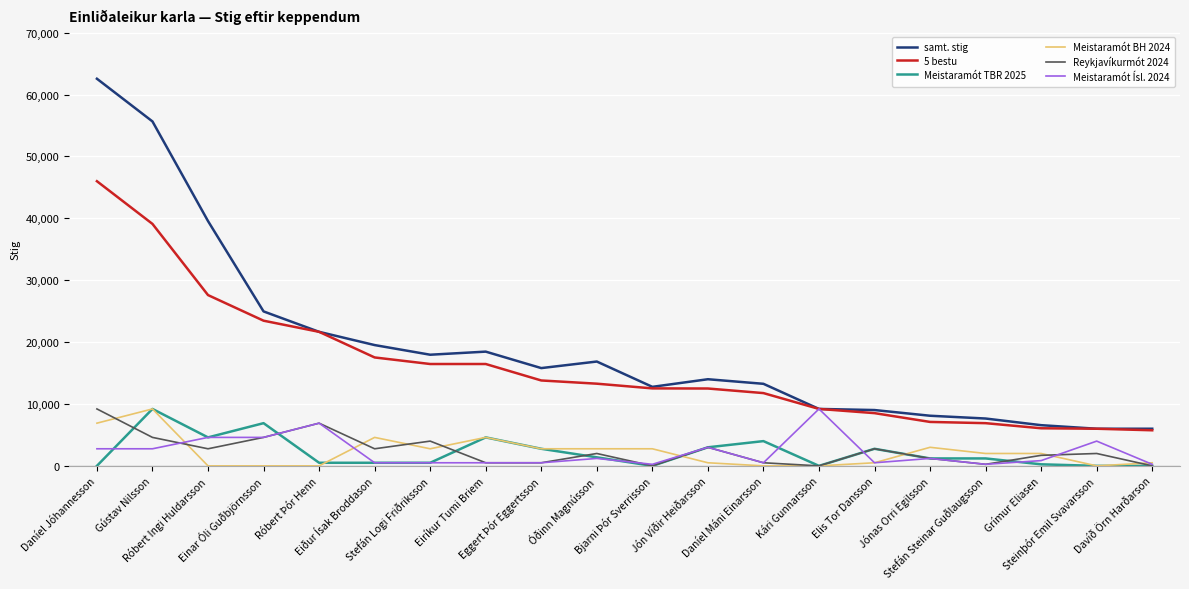

What is the difference between the highest and lowest values at Eiríkur Tumi Briem?

17960